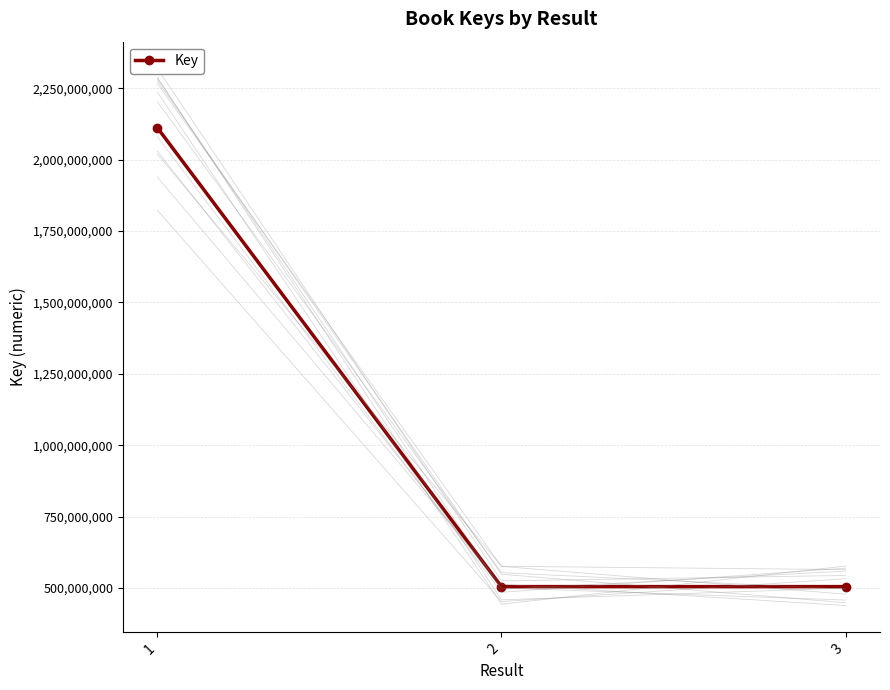

Is it true that the value at 3 is 278067085?

False